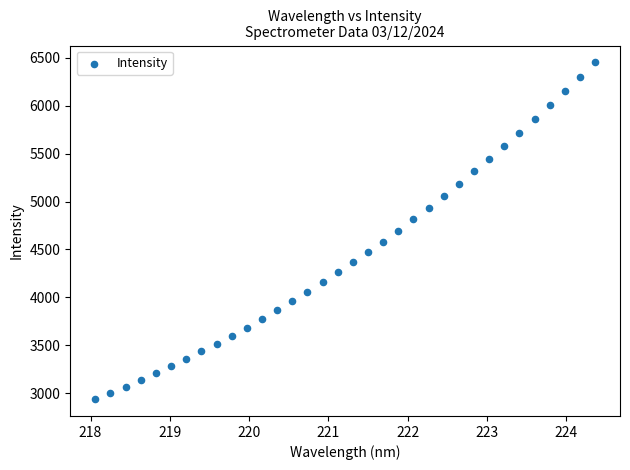

What is the range of X values (max minus min)?

6.3